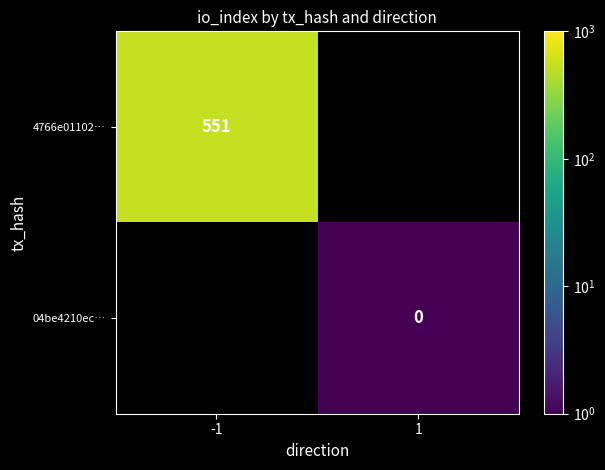

How many data points does each series have?

2